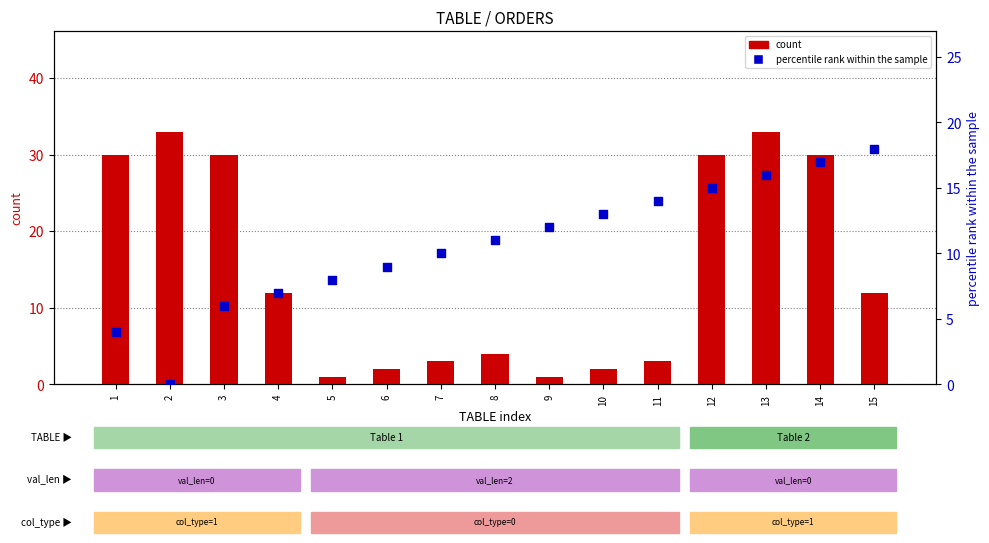

At how many categories does at least one series exceed 26?

6